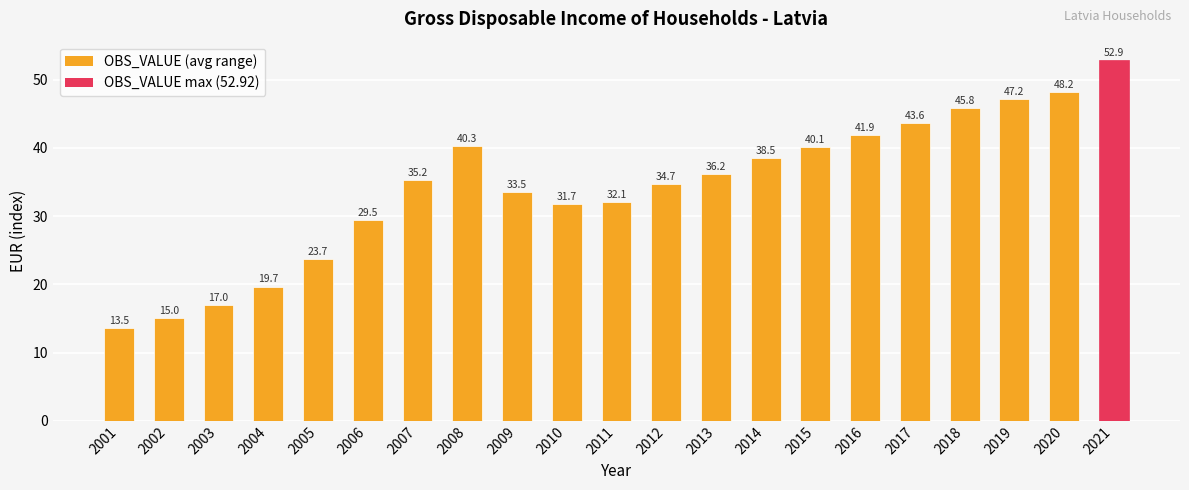

Reading left to right, what are all the values shown in this chart?

2001=13.5	2002=15.0	2003=17.0	2004=19.7	2005=23.7	2006=29.5	2007=35.2	2008=40.3	2009=33.5	2010=31.7	2011=32.1	2012=34.7	2013=36.2	2014=38.5	2015=40.1	2016=41.9	2017=43.6	2018=45.8	2019=47.2	2020=48.2	2021=52.9